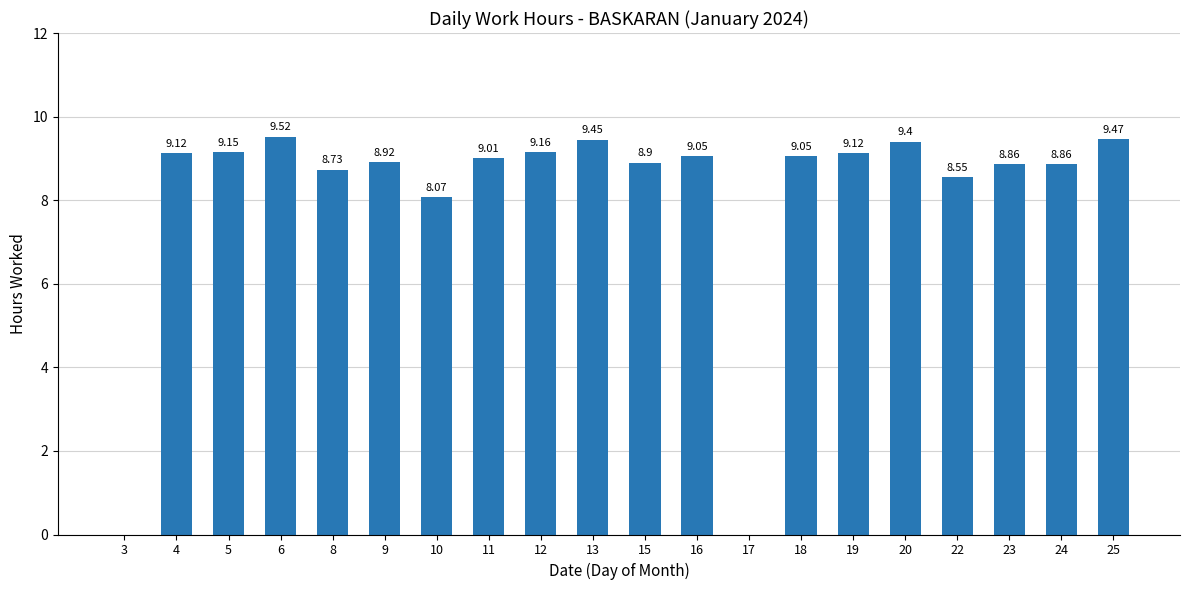

What is the sum of the values at 12 and 8?

17.9